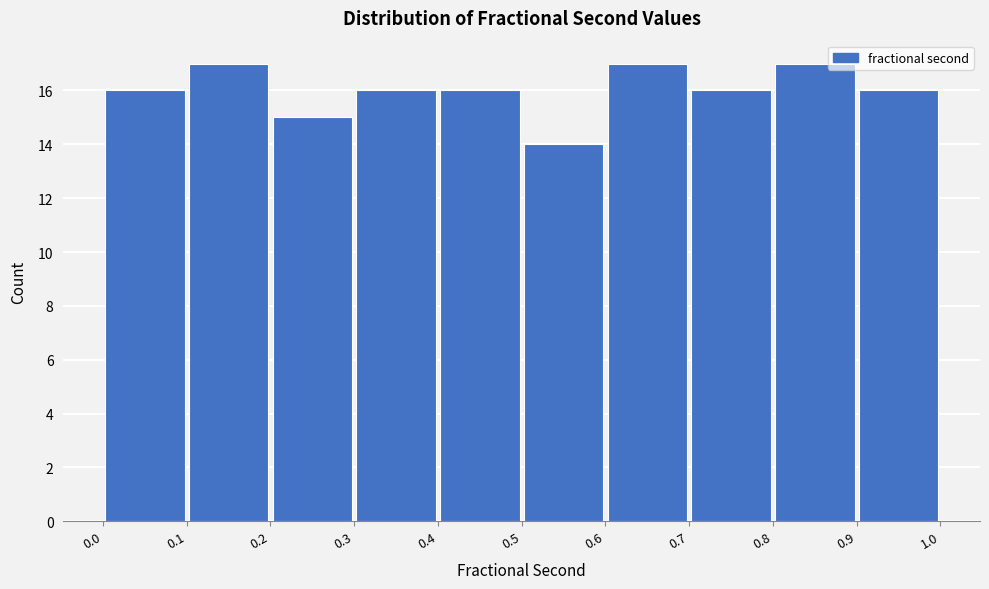

How tall is the bar that spans 0.1 to 0.2 on the x-axis? The values are not printed on the chart, so give them approximately, as read against the axis.

17